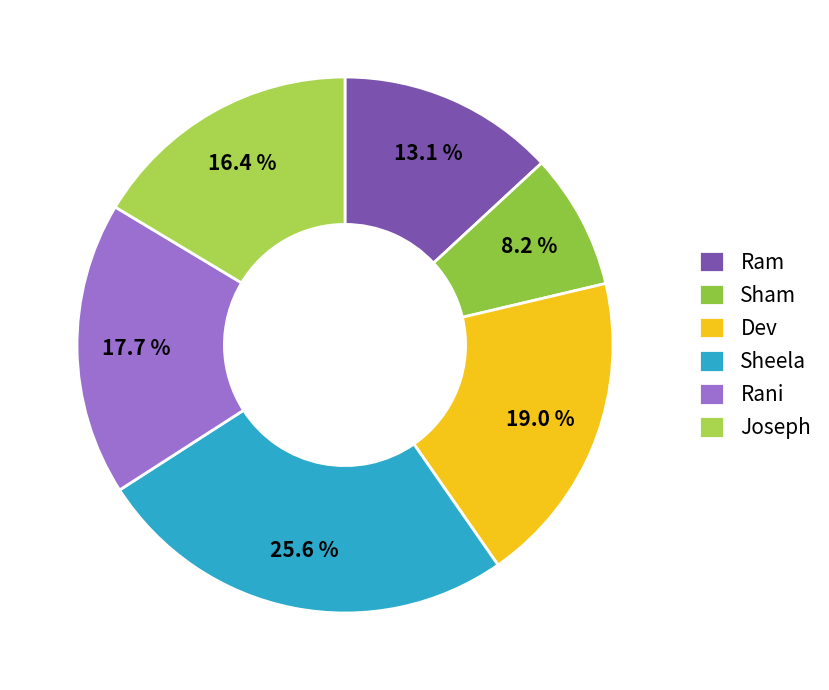

The Sham slice represents 8% of the pie. True or false?

True